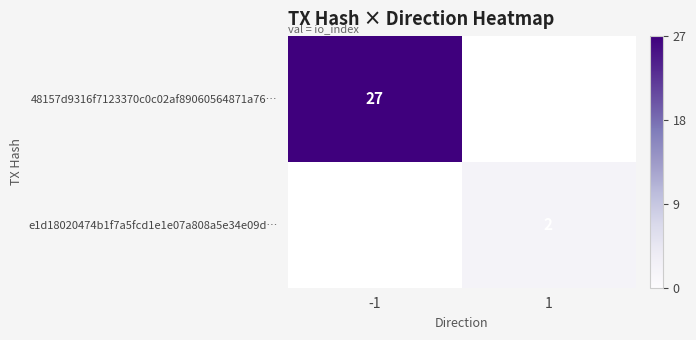

True or false: e1d18020474b1f7a5fcd1e1e07a808a5e34e09d… has a value of 2 at 1.

True